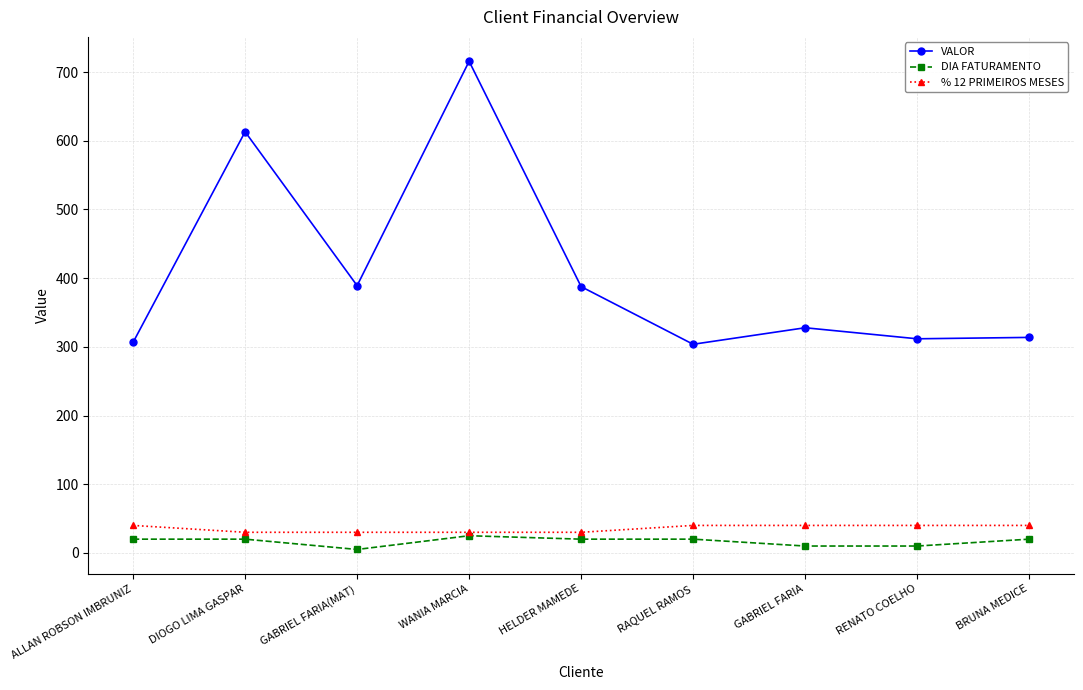

What is the difference between the DIA FATURAMENTO values at ALLAN ROBSON IMBRUNIZ and GABRIEL FARIA?

10.0